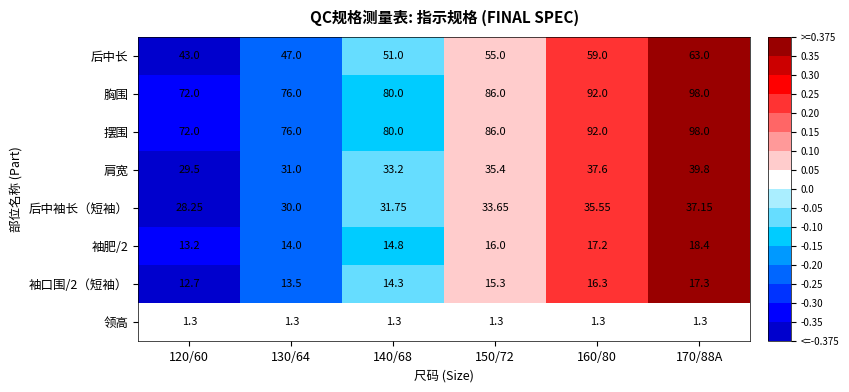

Is the value of 后中长 at 120/60 greater than the value of 领高 at 150/72?

Yes